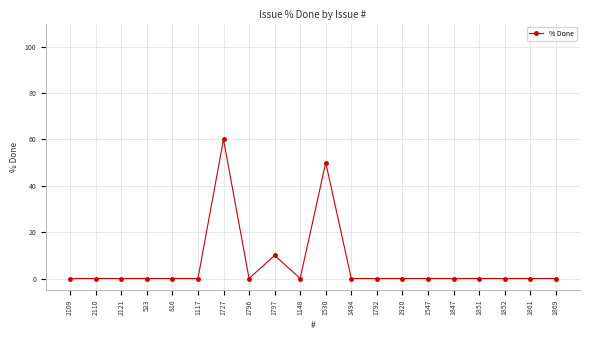

What is the label of the 19th point from the left?

1861